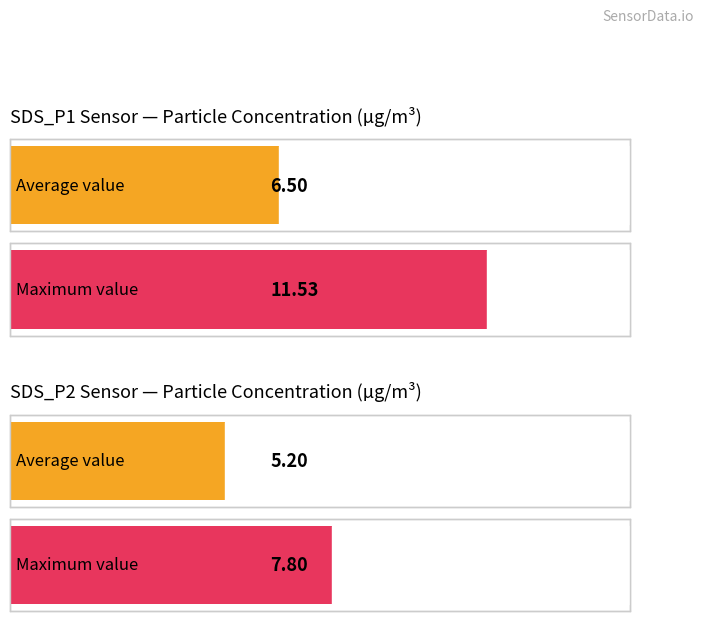

Between SDS_P1 and SDS_P2, which series saw the biggest shift?

Maximum utilization